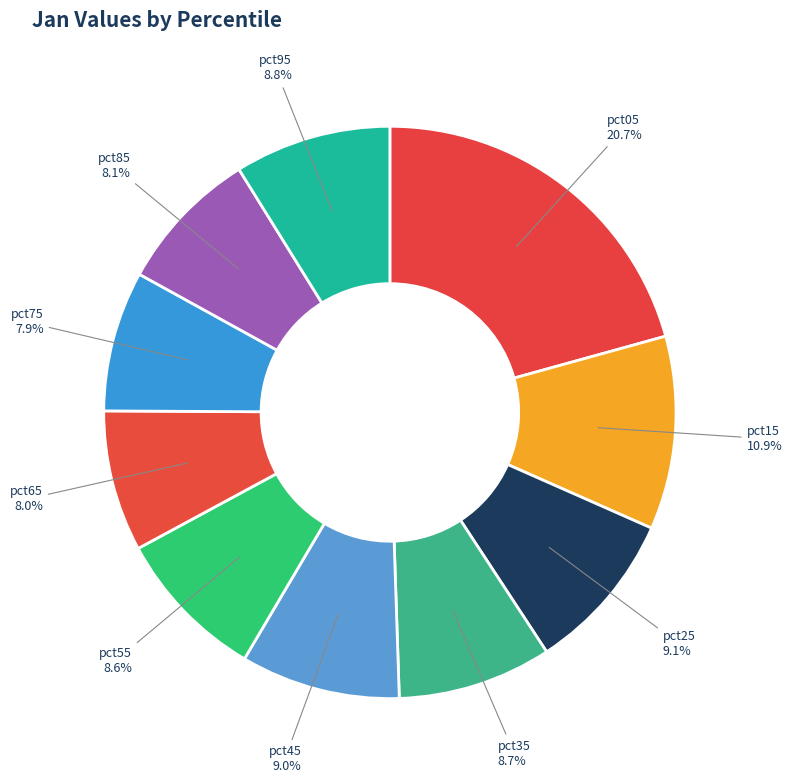

The pct15 slice represents 2% of the pie. True or false?

False